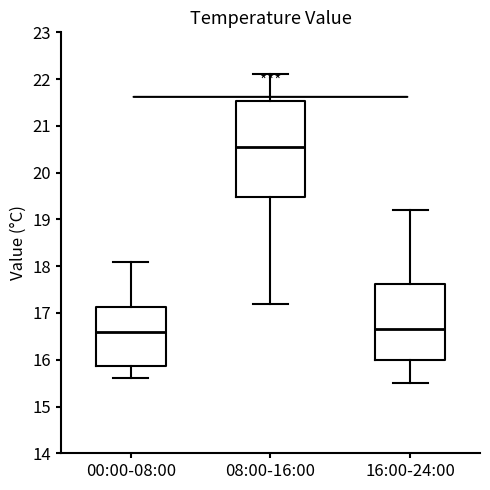

Reading left to right, transcribe this box plot: for each box, give where its median line is, the range the box spans, and where its two whiskers end, as read against the y-axis. The values are not printed on the chart, so give them approximately, as read against the axis.

00:00-08:00: median 16.6, box 15.9 to 17.1, whiskers 15.6 to 18.1
08:00-16:00: median 20.6, box 19.5 to 21.5, whiskers 17.2 to 22.1
16:00-24:00: median 16.7, box 16.0 to 17.6, whiskers 15.5 to 19.2